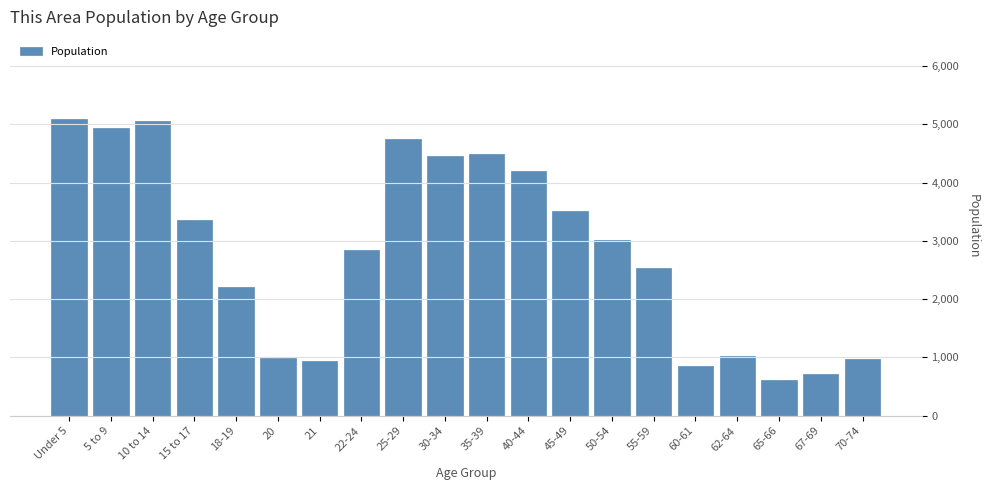

What is the difference between the values at 22-24 and 10 to 14?

2218